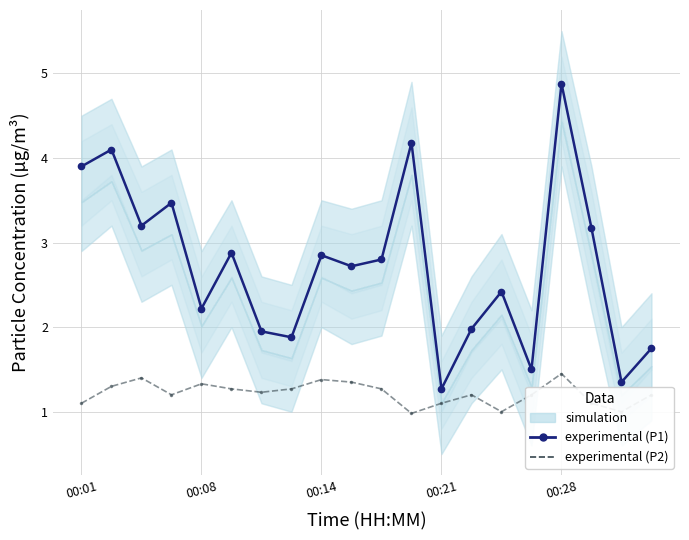

Is it true that experimental (P1) equals 0.9 at 14?

False